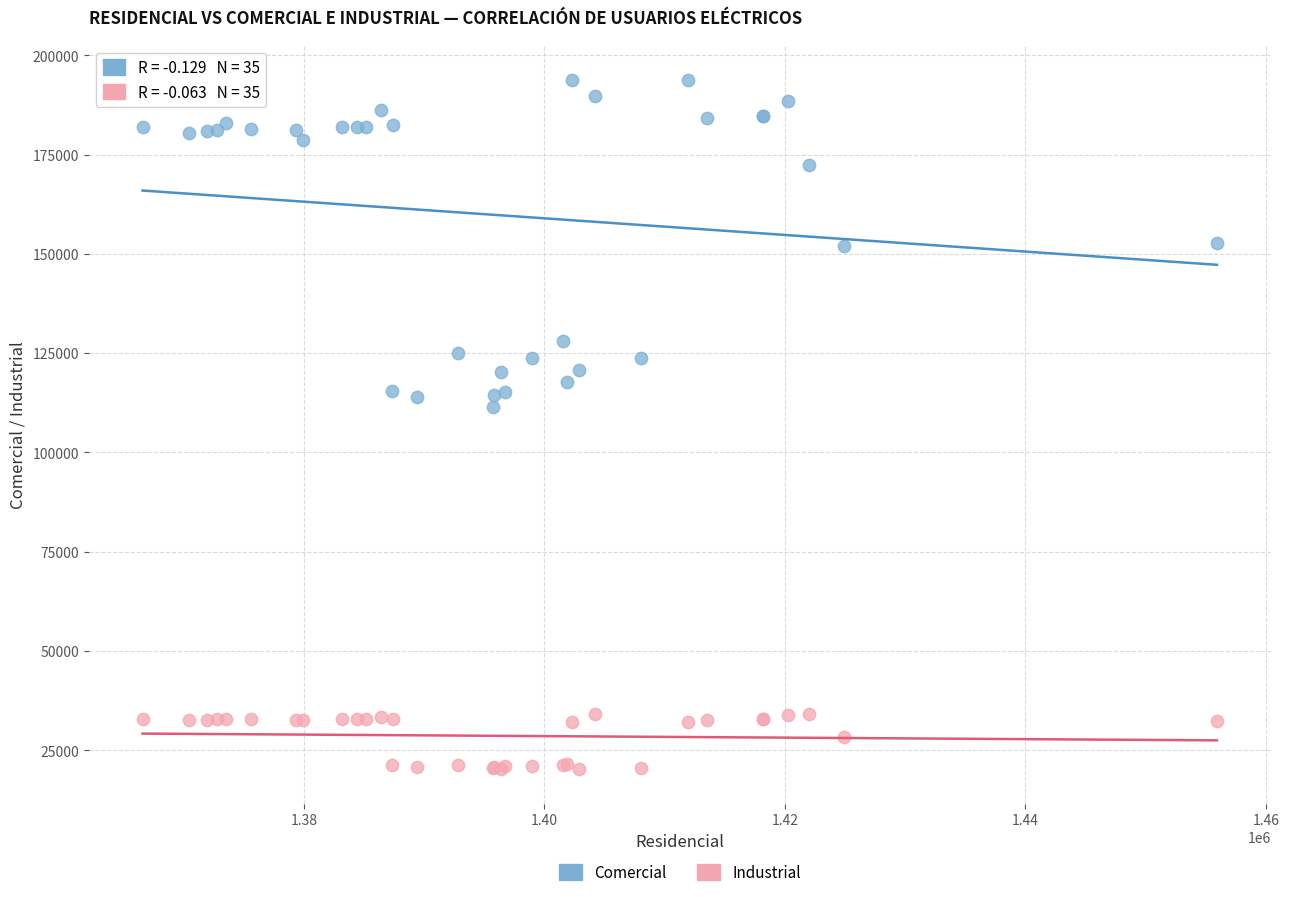

Which series contains the lowest Y value?

Industrial